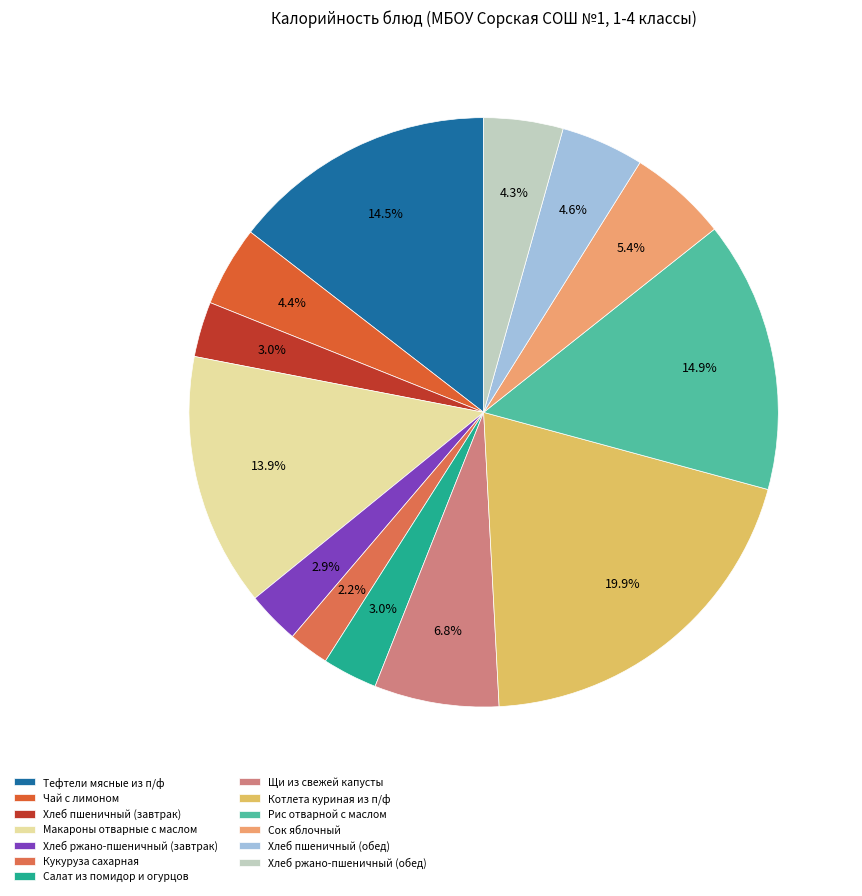

Count the number of slices in the pie.

13